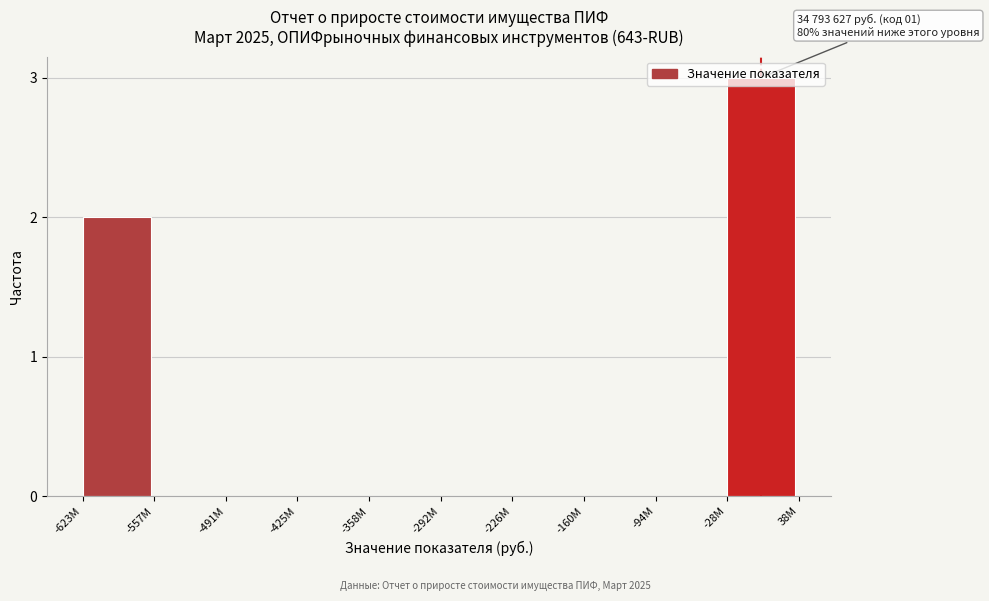

What is the change in value from -94M to -28M?

+3